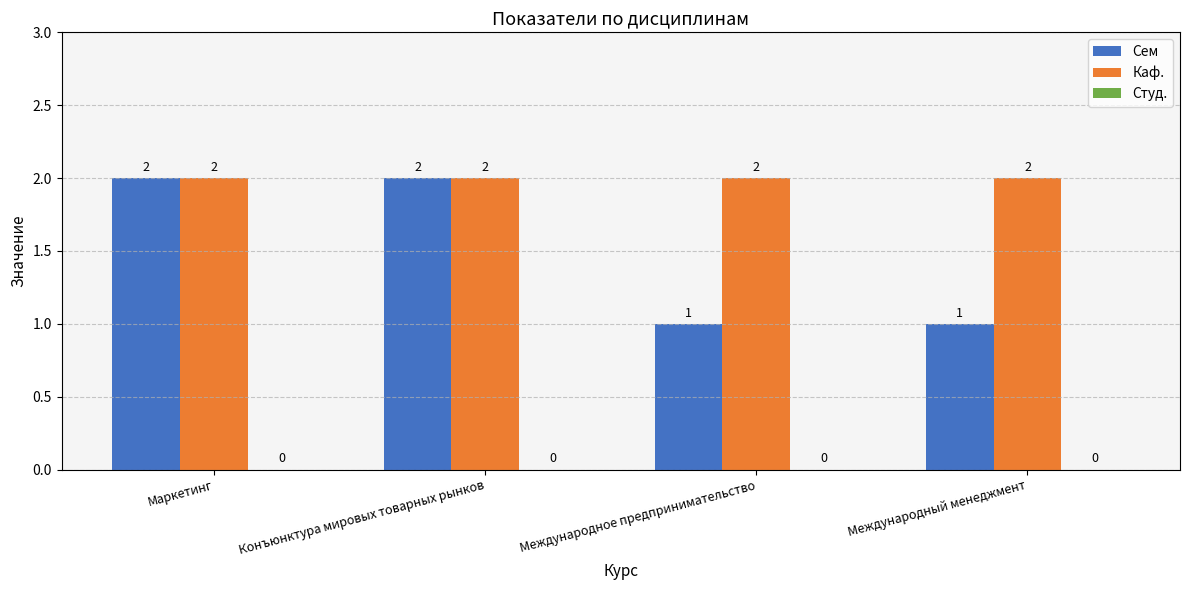

Which series changed the most between Маркетинг and Международный менеджмент?

Сем